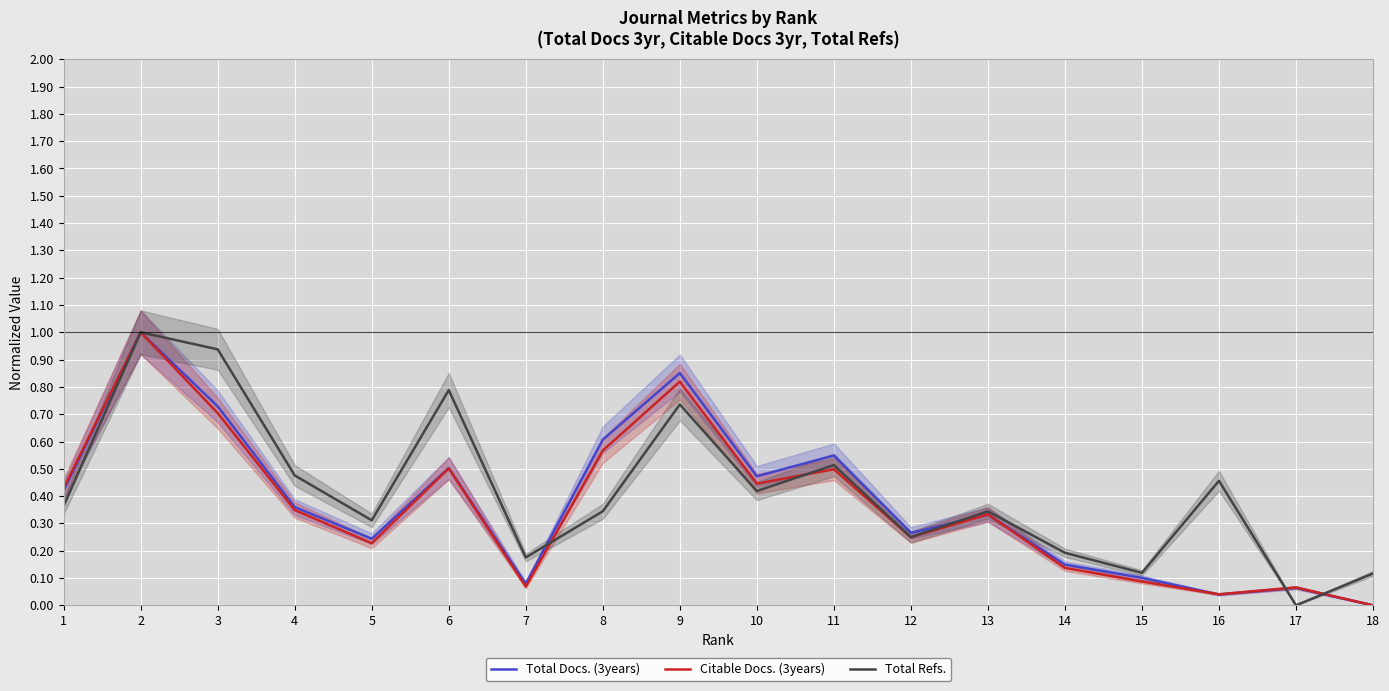

In Total Refs., how many points are lower than both neighbors (excluding endpoints)?

6